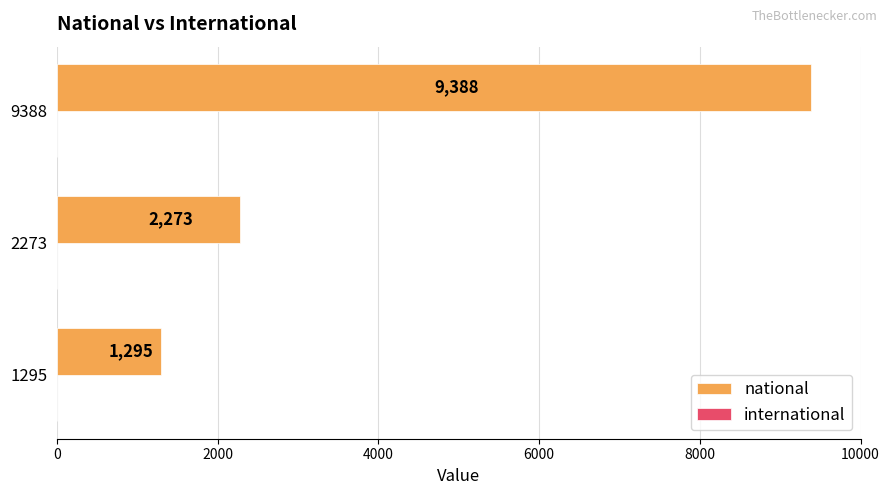

True or false: the data shows 12457 at 9388.

False